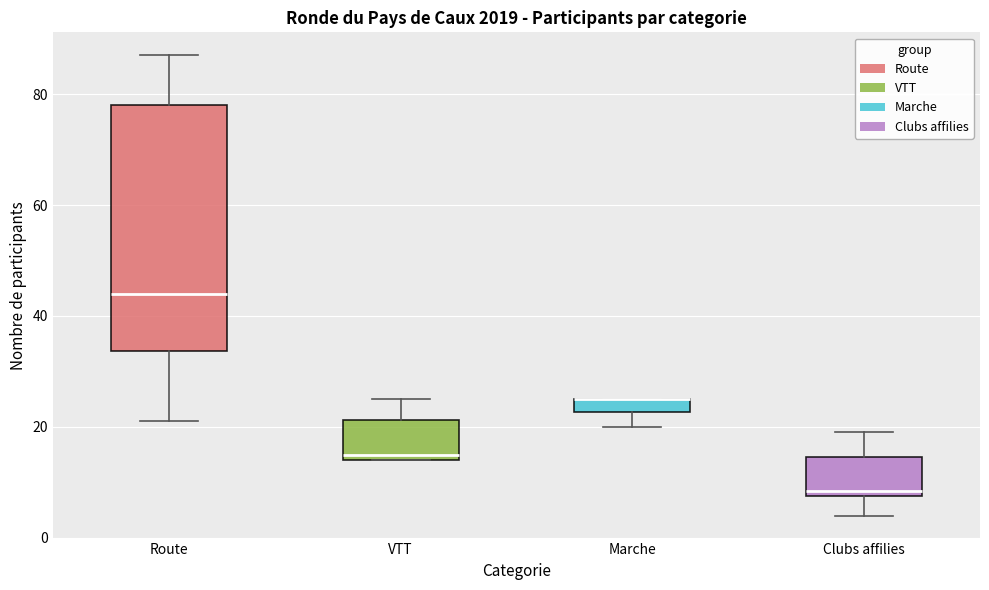

Comparing the boxes themselves (not the whiskers), which one is the tallest?

Route